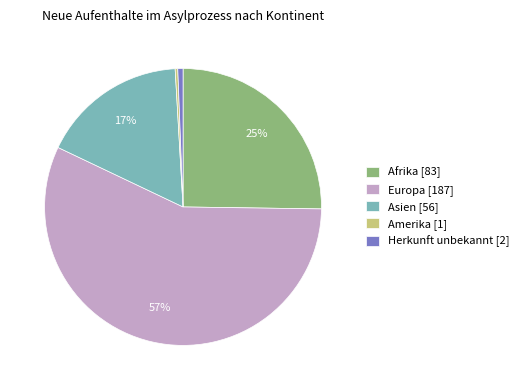

What percentage is the Herkunft unbekannt [2] slice, to the nearest percent?

1%